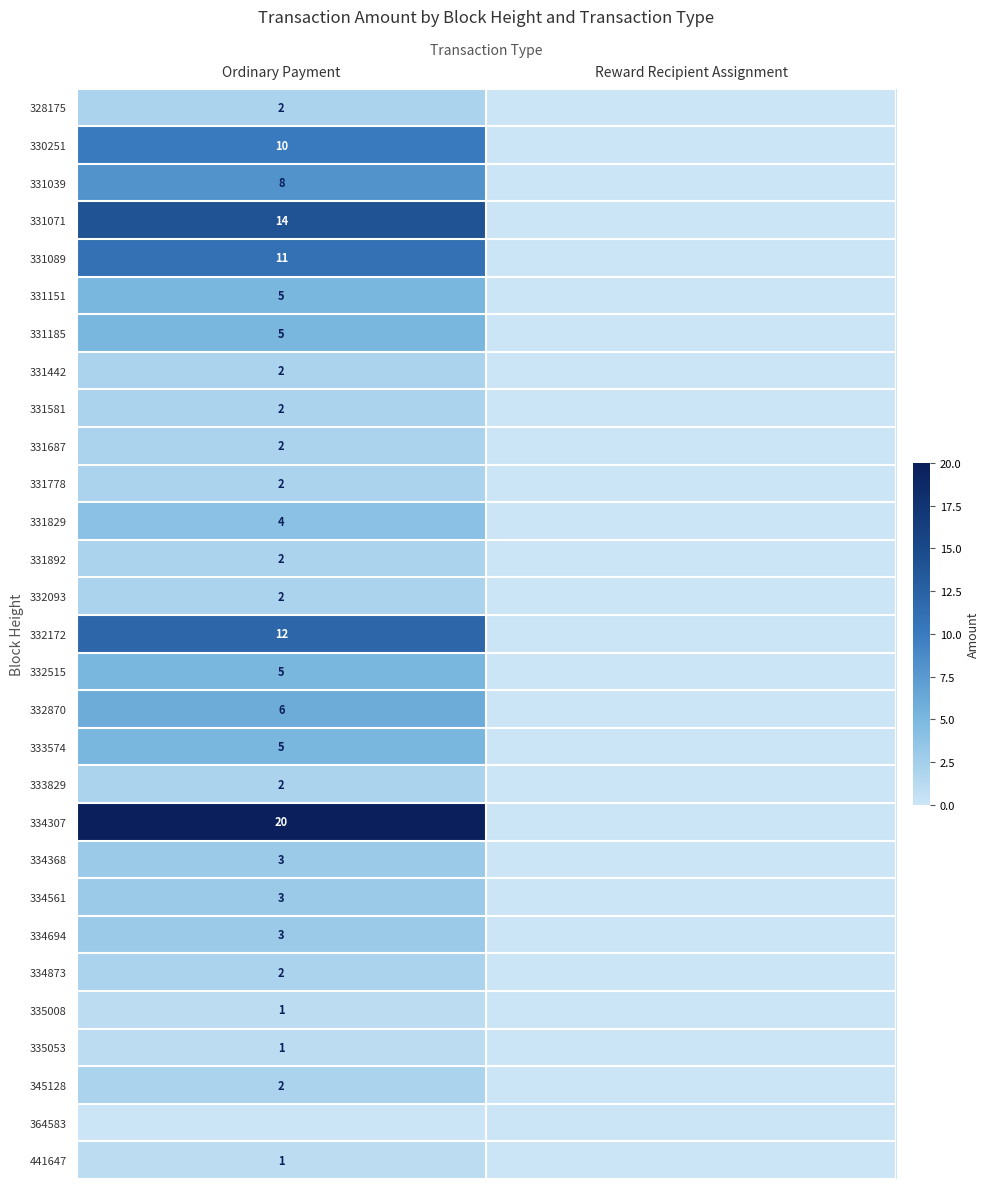

Is it true that 331892 equals 2 at Ordinary Payment?

True